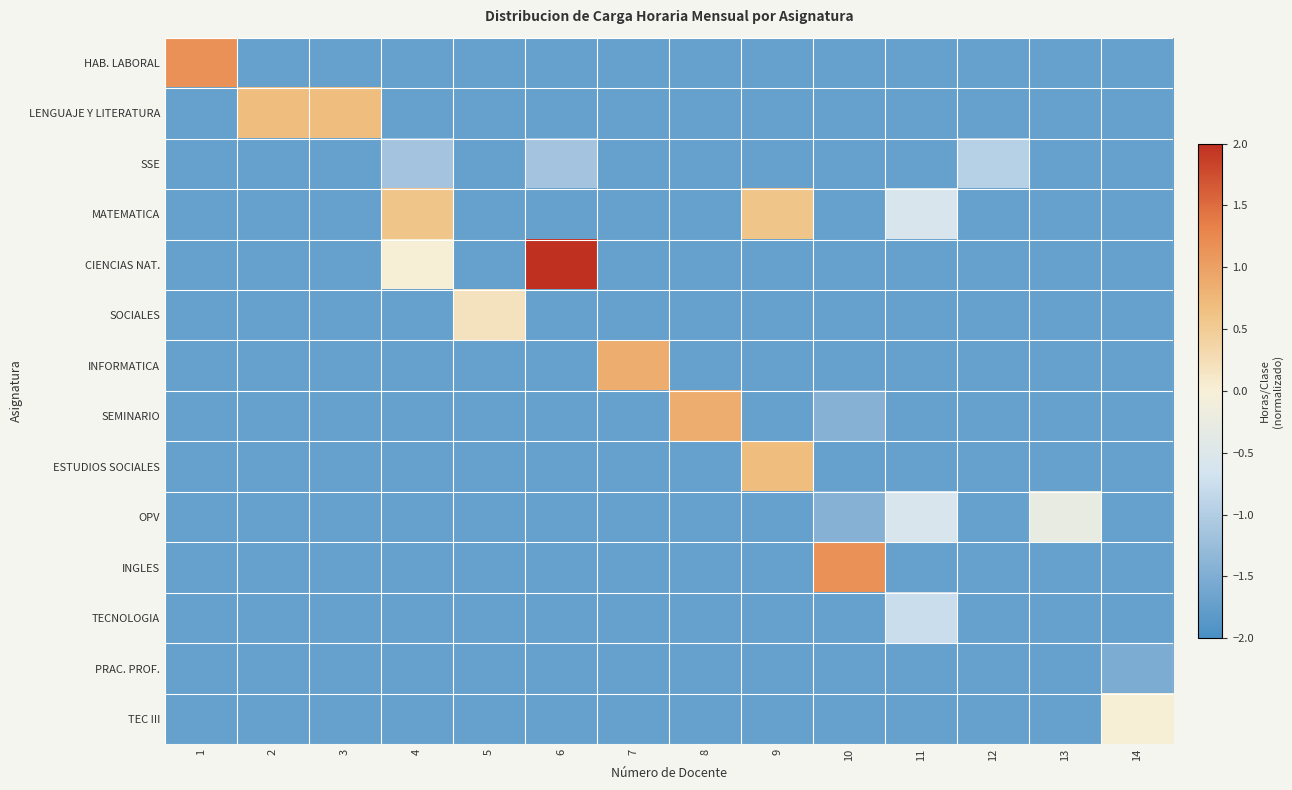

Which category has the highest value across all series?

6